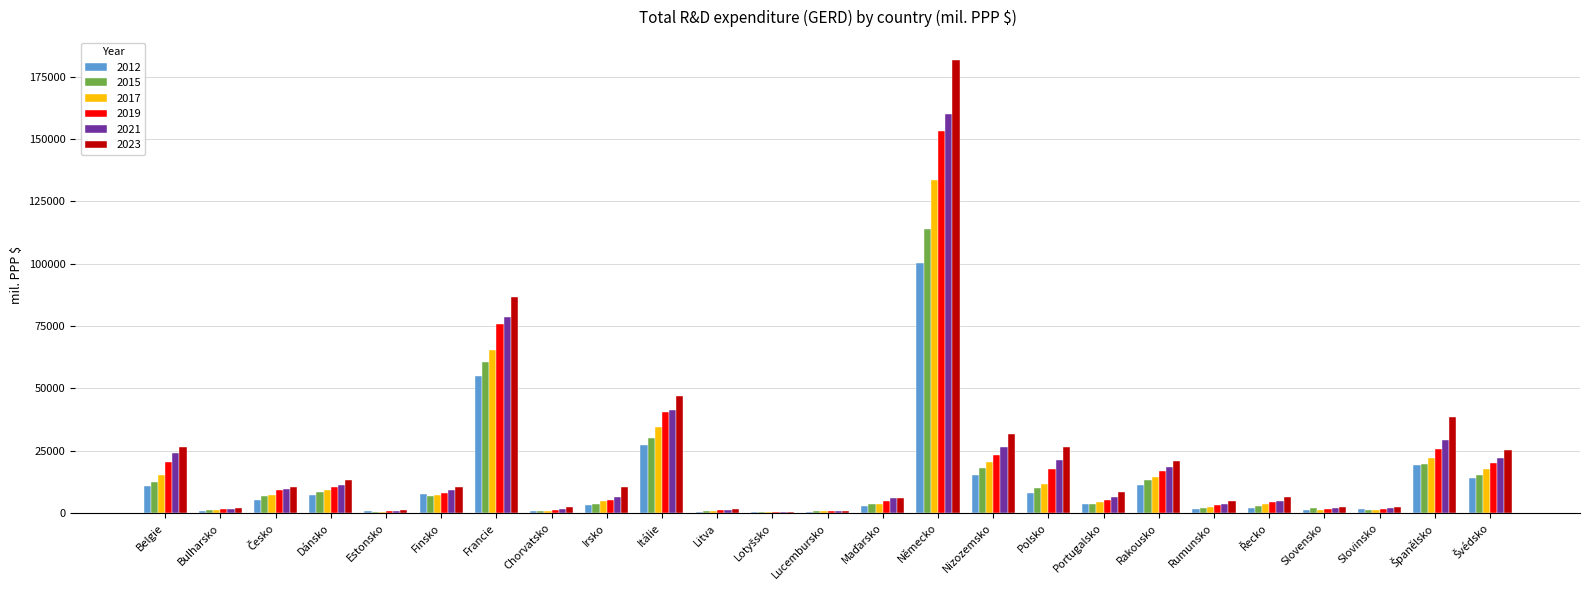

At which category is the sum across all series the highest?

Německo